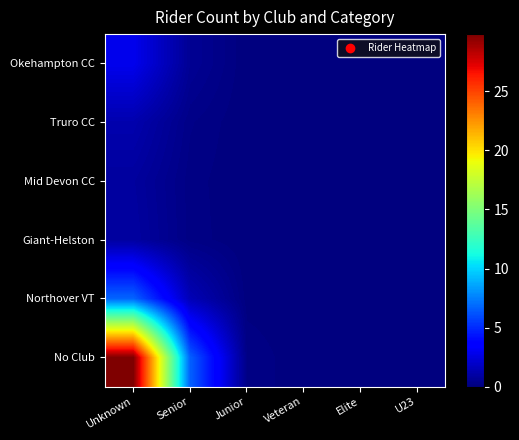

Reading left to right, extract all data points from this chart.

Okehampton CC: Unknown=2.9	Senior=0.6	Junior=0.0	Veteran=0.0	Elite=0.0	U23=0.0
Truro CC: Unknown=1.2	Senior=0.3	Junior=0.0	Veteran=0.0	Elite=0.0	U23=0.0
Mid Devon CC: Unknown=0.8	Senior=0.2	Junior=0.0	Veteran=0.0	Elite=0.0	U23=0.0
Giant-Helston: Unknown=0.9	Senior=0.2	Junior=0.0	Veteran=0.0	Elite=0.0	U23=0.0
Northover VT: Unknown=6.7	Senior=1.5	Junior=0.0	Veteran=0.0	Elite=0.0	U23=0.0
No Club: Unknown=29.9	Senior=6.6	Junior=0.2	Veteran=0.0	Elite=0.0	U23=0.0